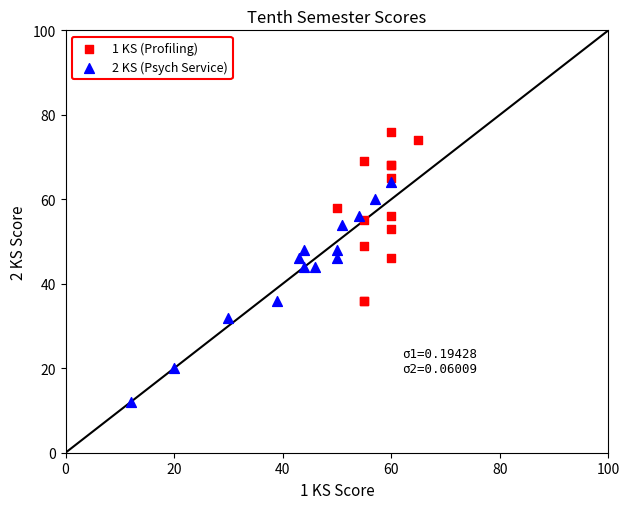

Which series contains the lowest Y value?

2 KS (Psych Service)